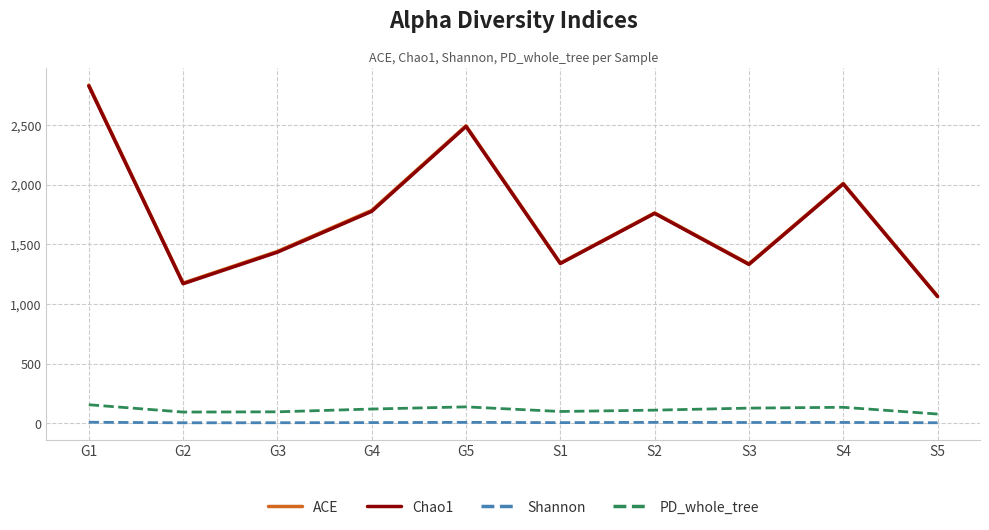

What is the sum of all ACE values?

17251.2